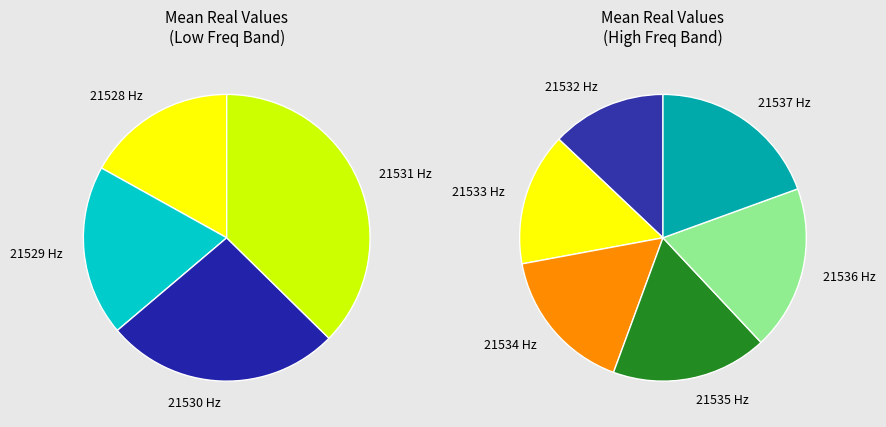

Does 21532 account for over 50% of the chart?

No